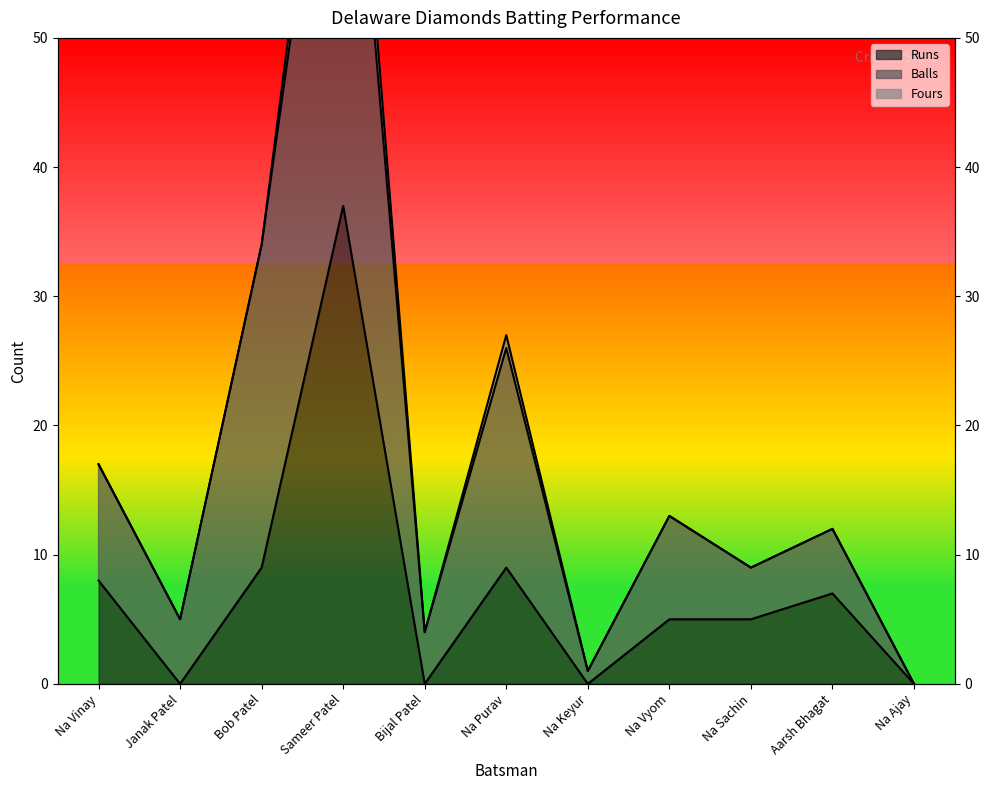

Which category has the lowest value across all series?

Janak Patel